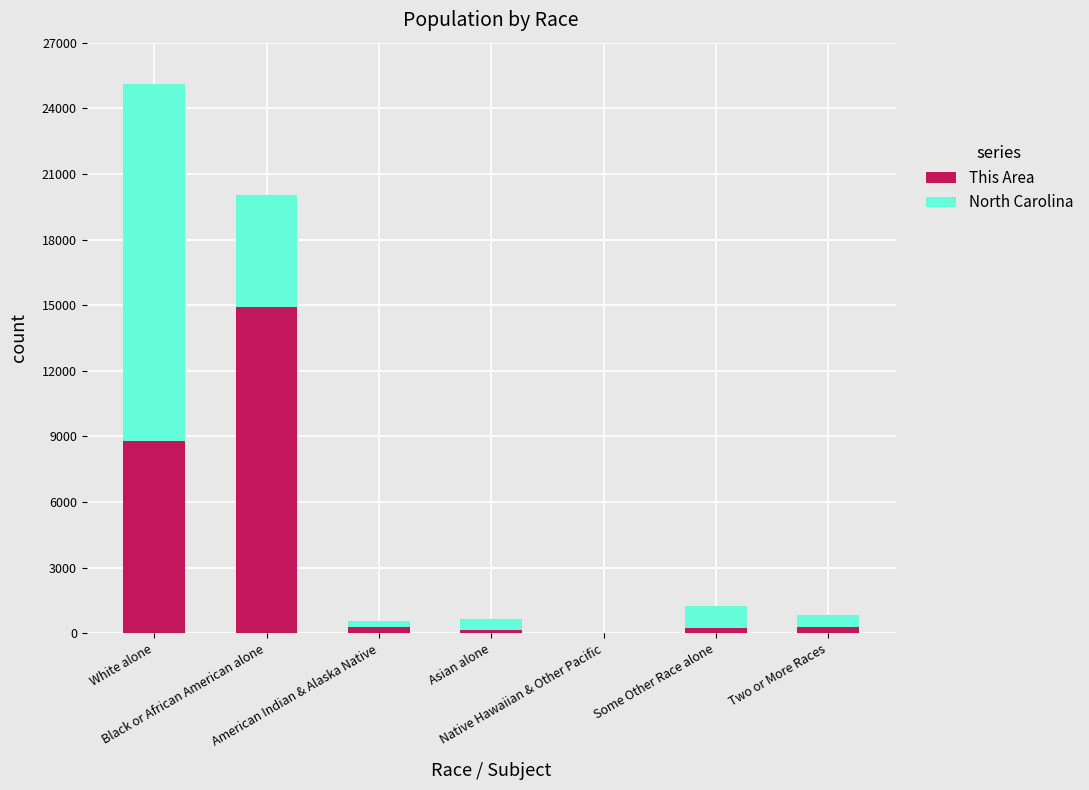

What is the maximum value for This Area?

14933.0